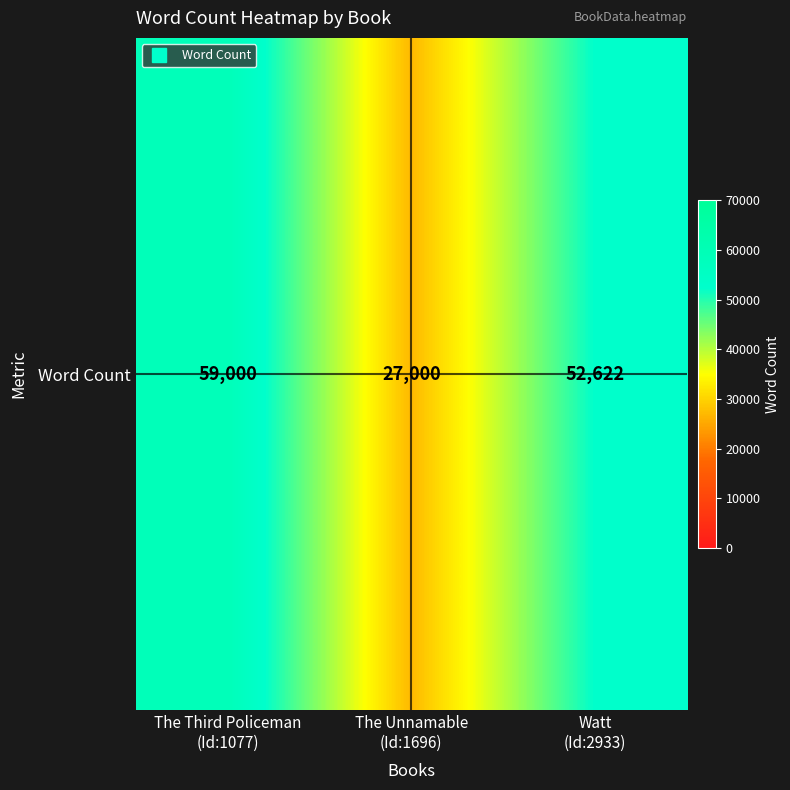

What is the ratio of the value at Watt
(Id:2933) to the value at The Unnamable
(Id:1696)?

1.9